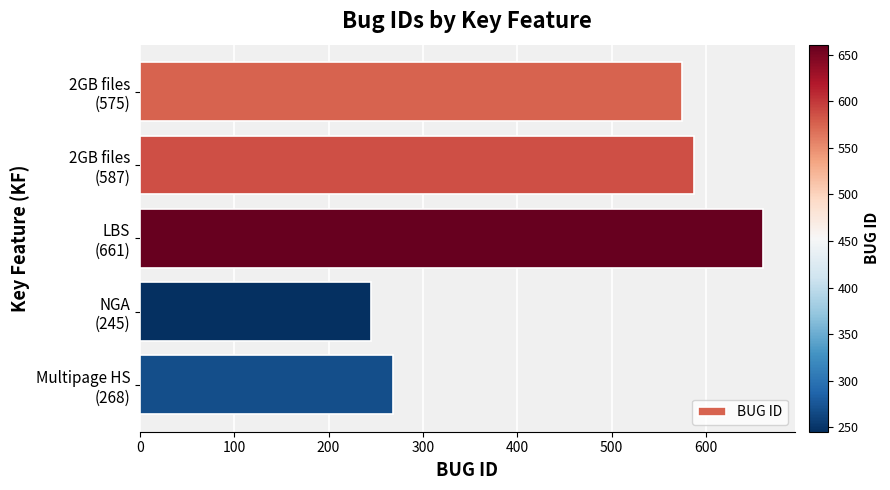

Reading bottom to top, transcribe all the data shown in this chart.

268	245	661	587	575